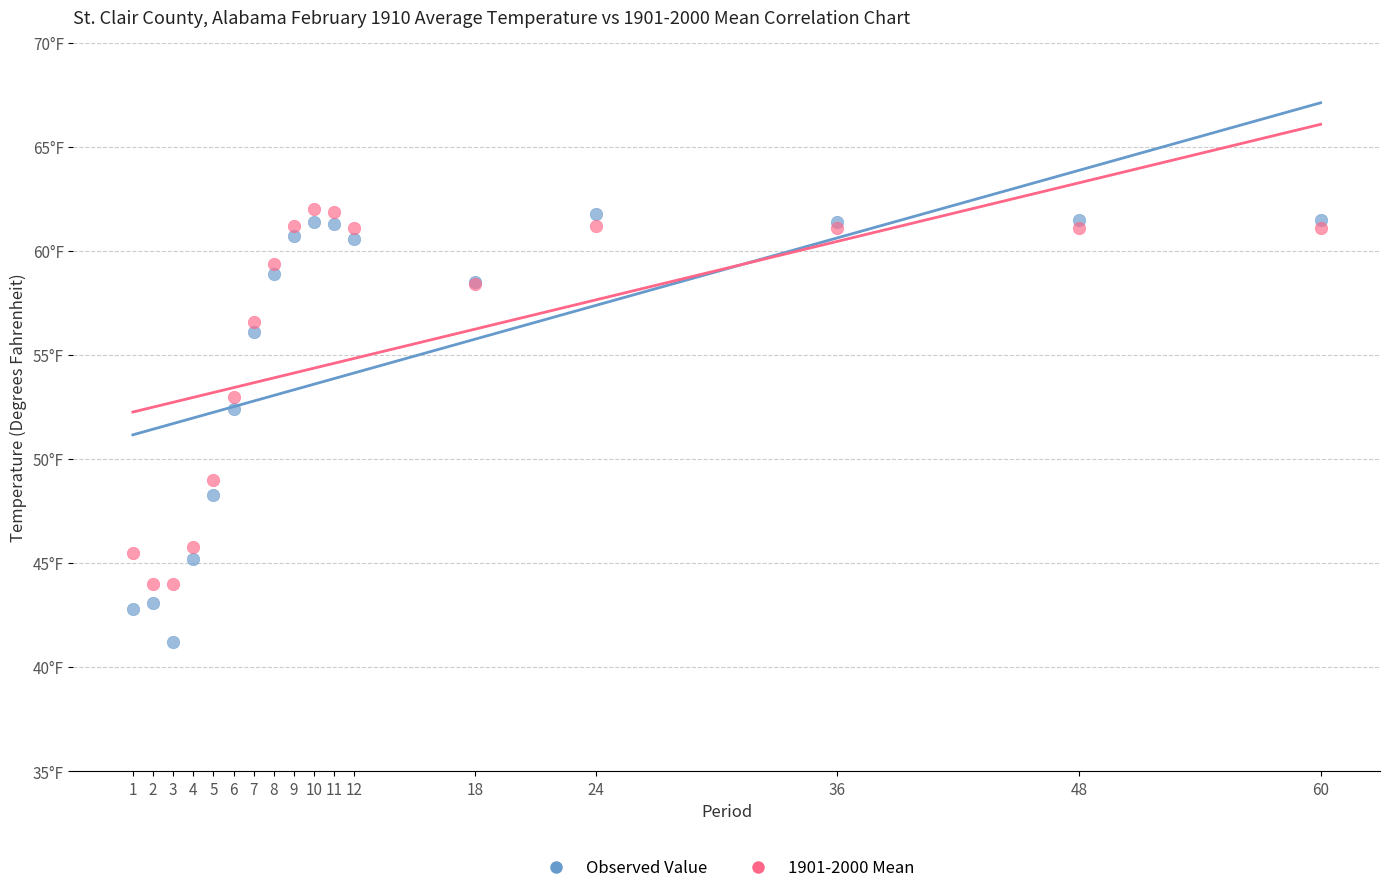

What are all the series names shown in the legend?

Observed Value, 1901-2000 Mean